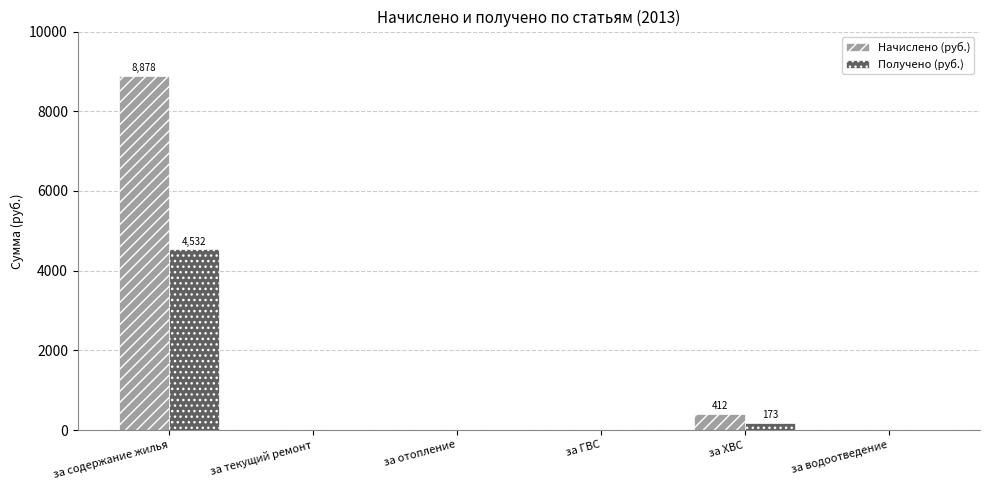

How many distinct data groups are displayed?

2